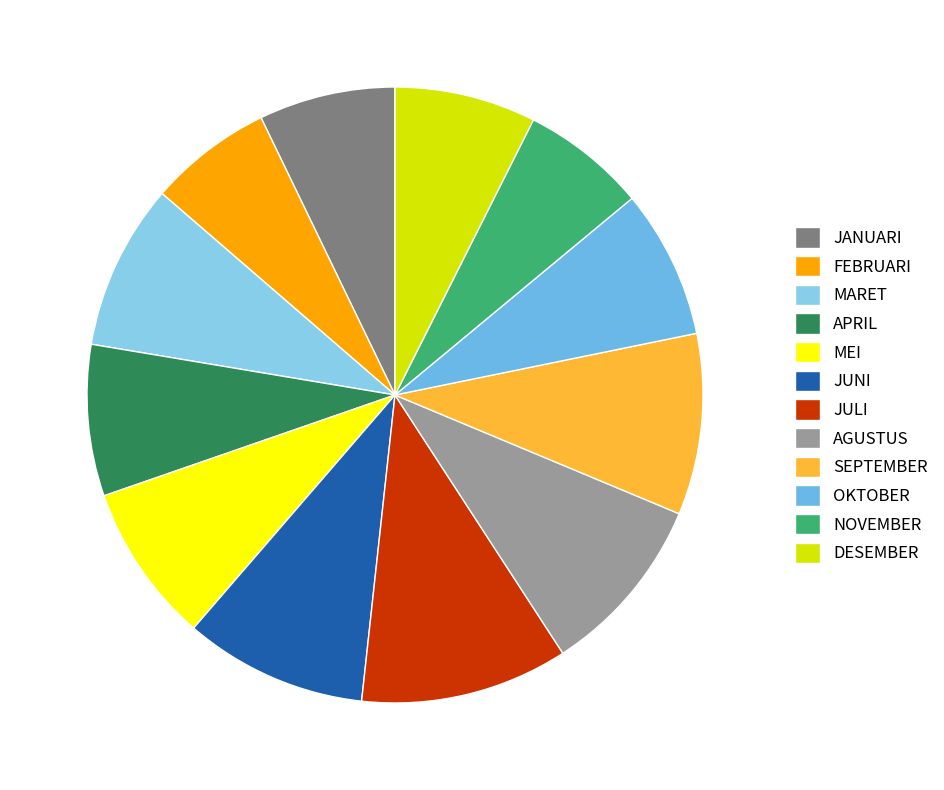

What is the total percentage of DESEMBER and FEBRUARI?

13.9%